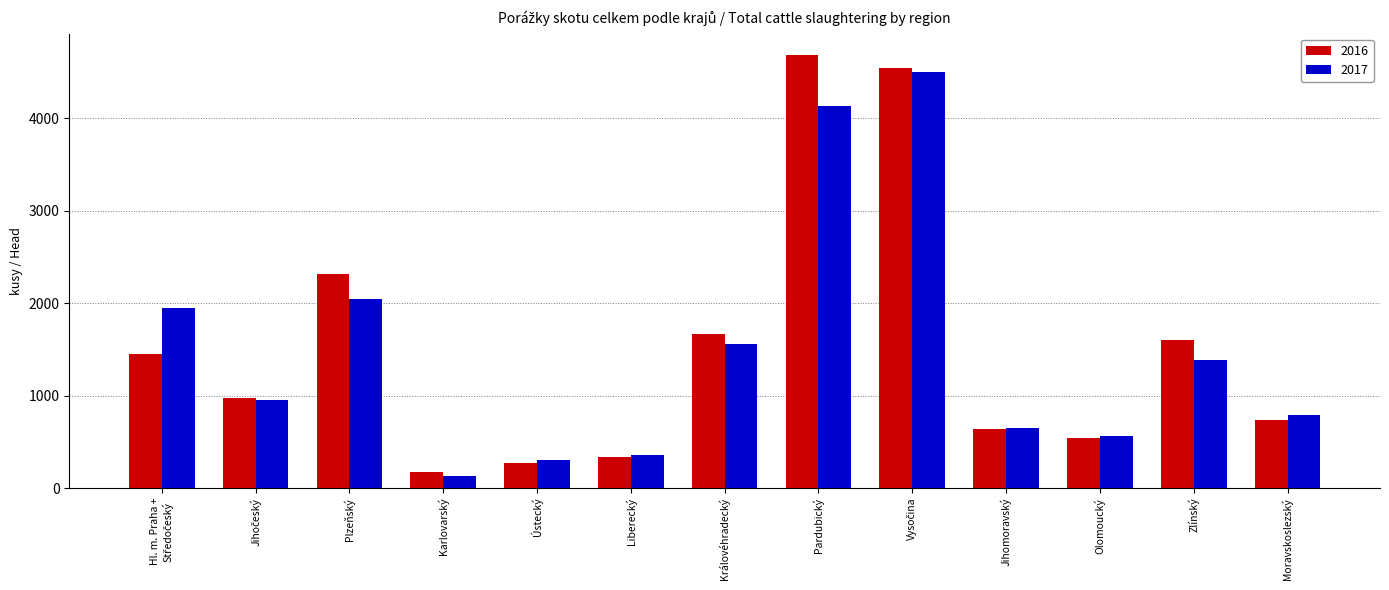

What is the total value across all series at Plzeňský?

4353